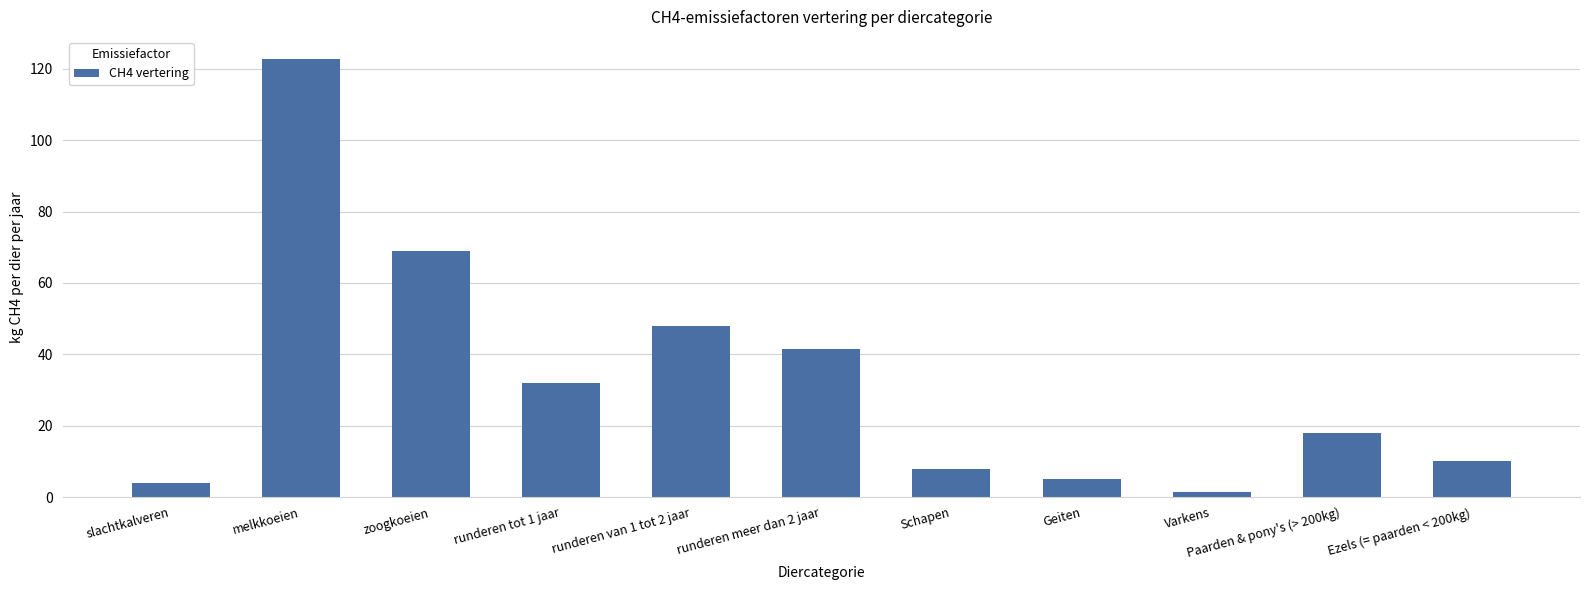

How many bars are there in total?

11